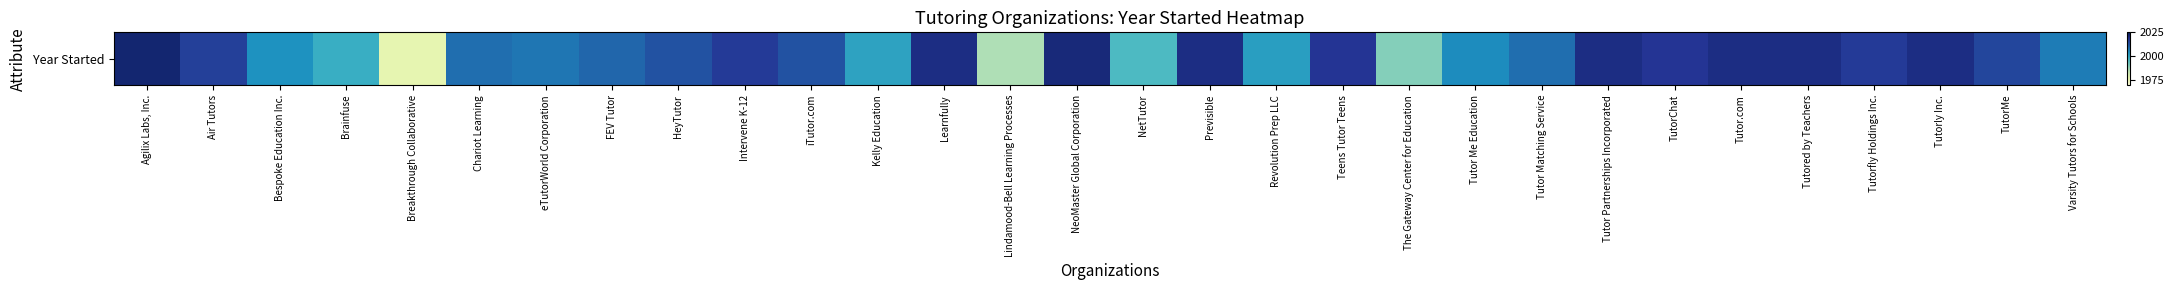

What is the change in value from eTutorWorld Corporation to Previsible?

+12